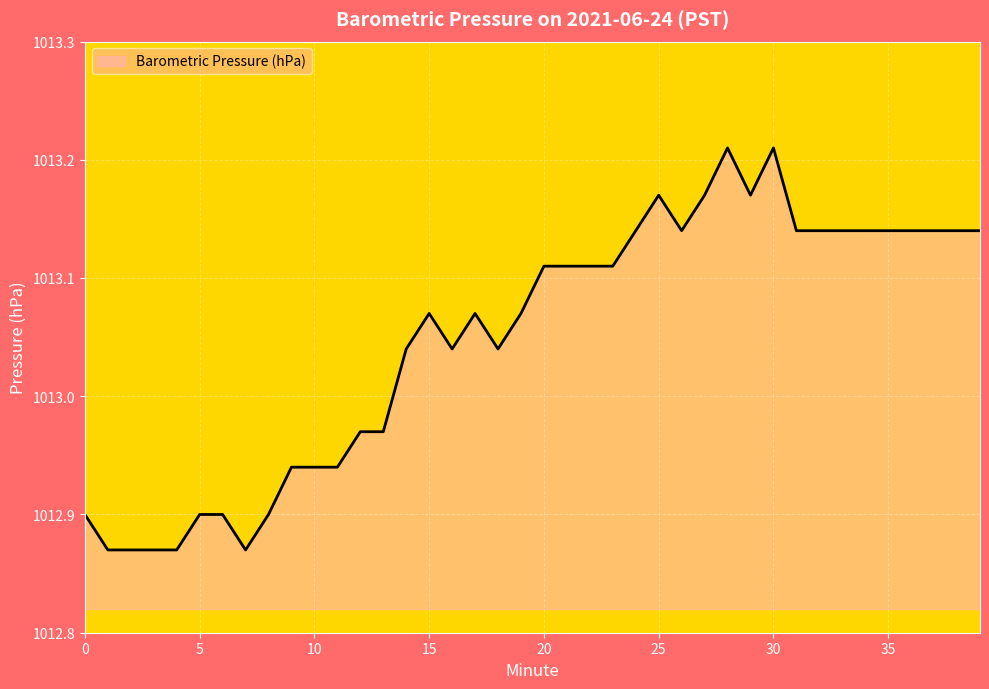

How many lines are shown in the chart?

1